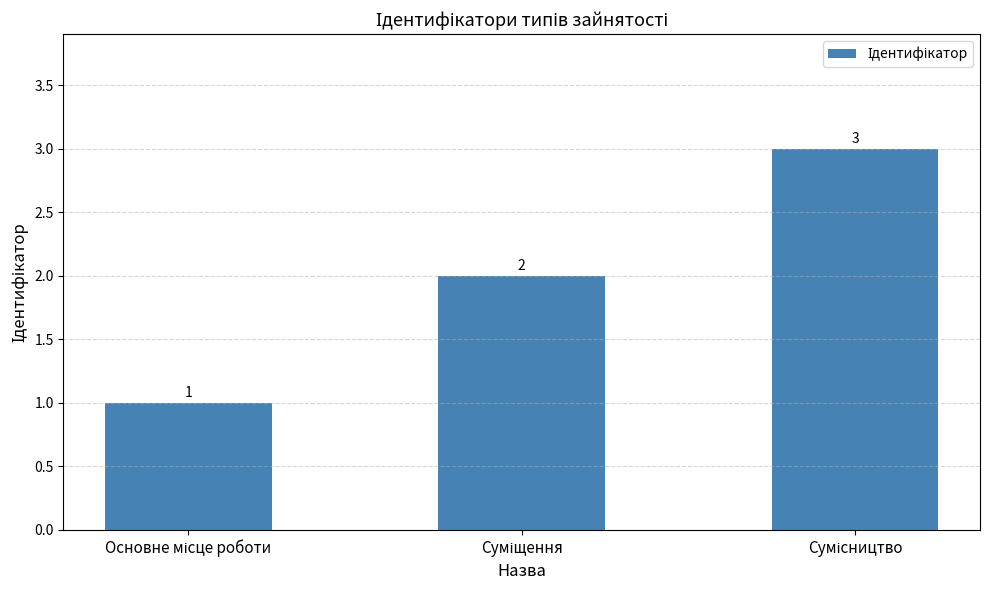

How many values are between 1 and 3?

3